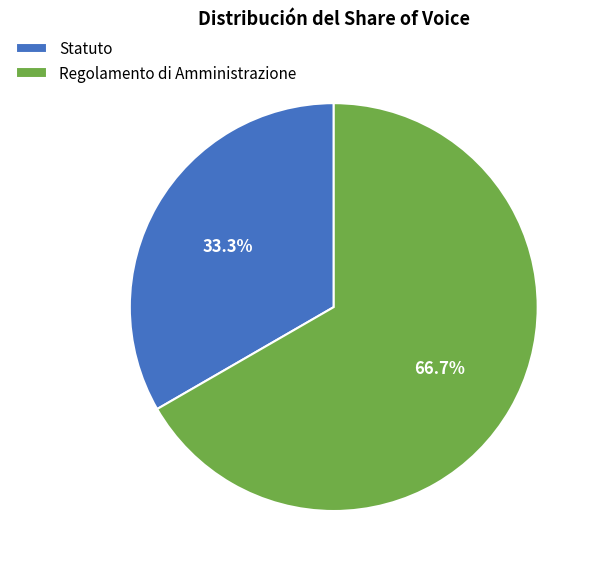

Which category accounts for the majority?

Regolamento di Amministrazione